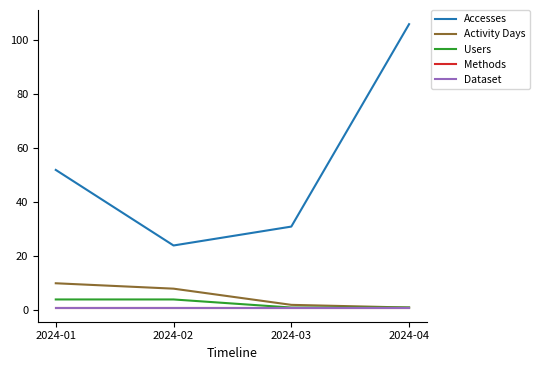

Does the chart have visible grid lines?

No